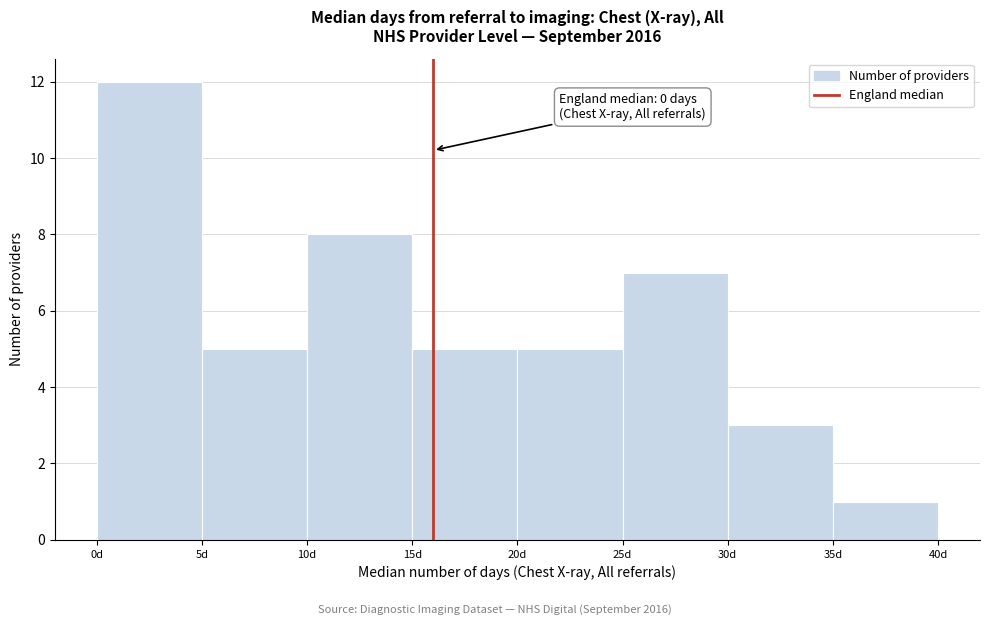

Over which range of the x-axis is the bar tallest?

0 to 5